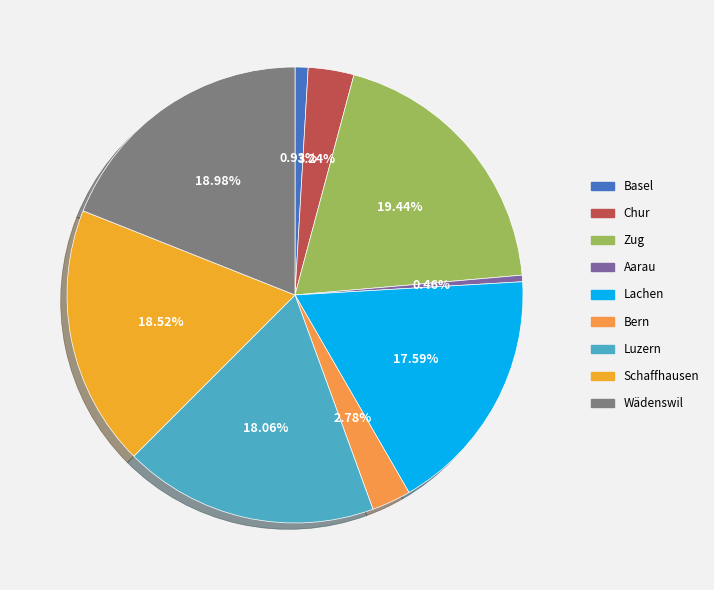

Is there a majority slice in this chart?

No